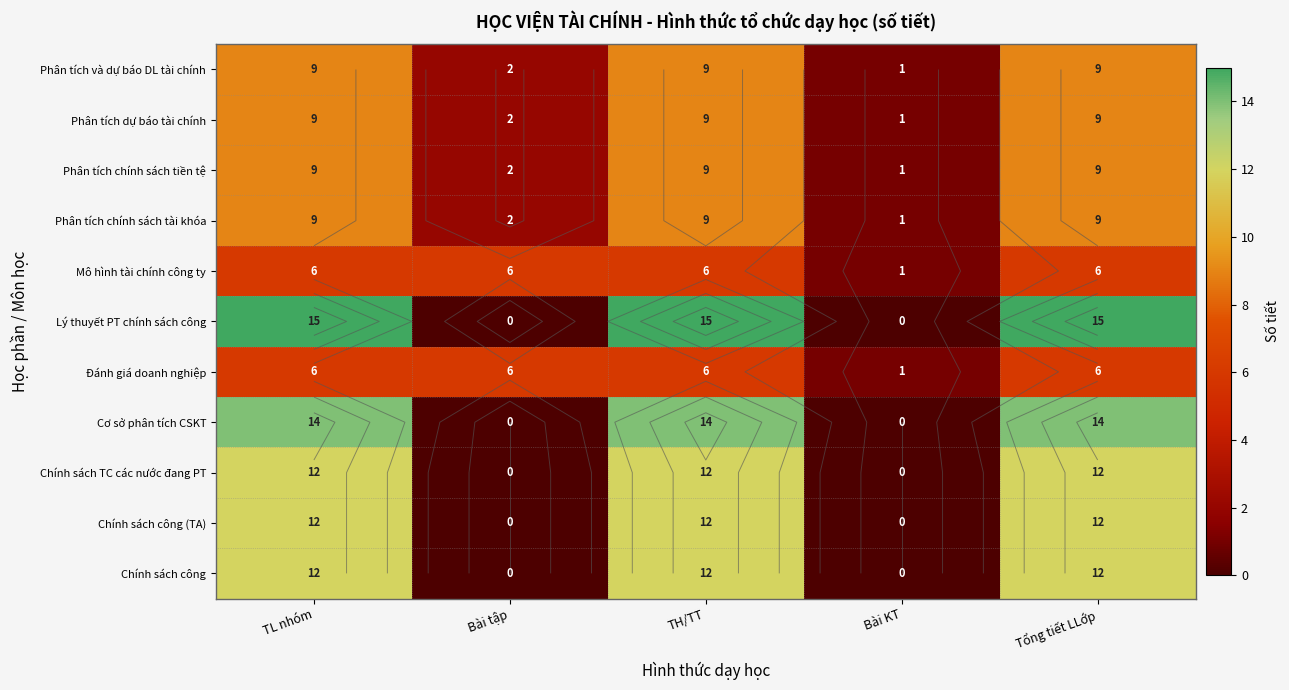

What is the difference between the maximum and minimum values in the Chính sách TC các nước đang PT series?

12